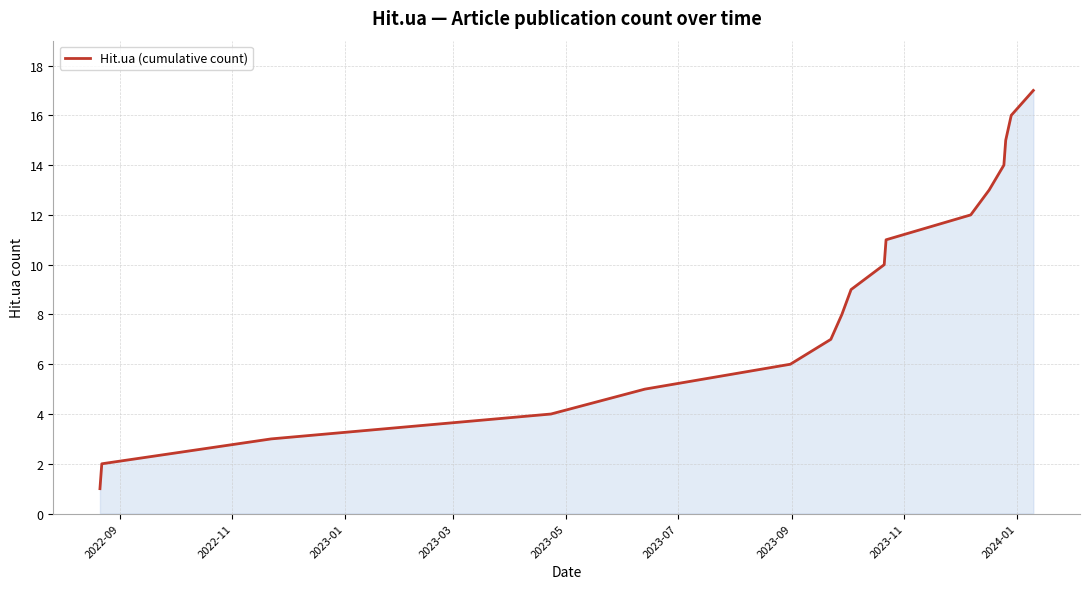

What is the greatest value displayed?

17